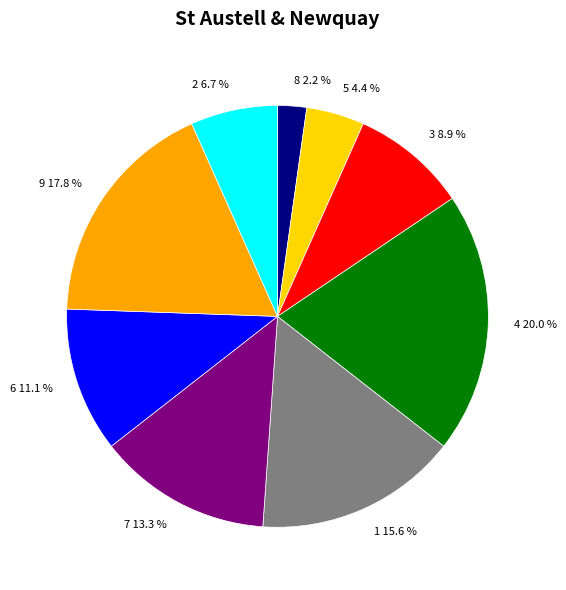

Rank the categories by value from lowest to highest.

8, 5, 2, 3, 6, 7, 1, 9, 4